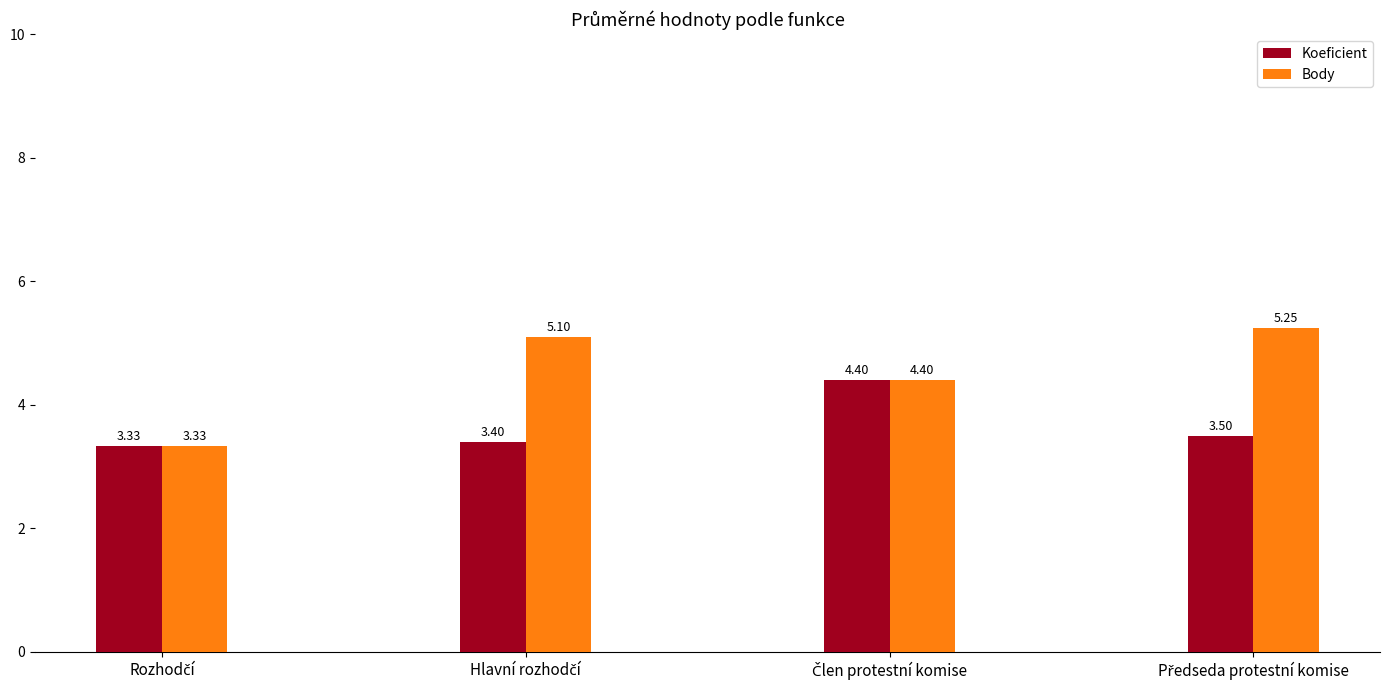

Which series has the largest total across all categories?

Body